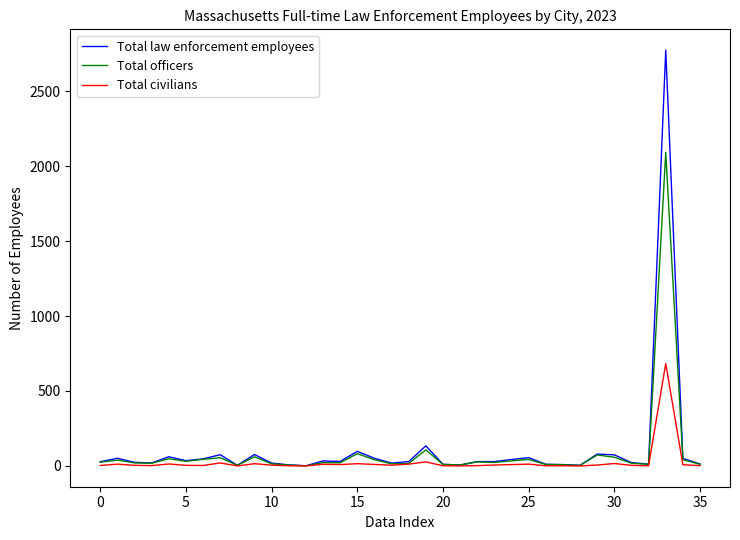

Which series has the largest total across all categories?

Total law enforcement employees